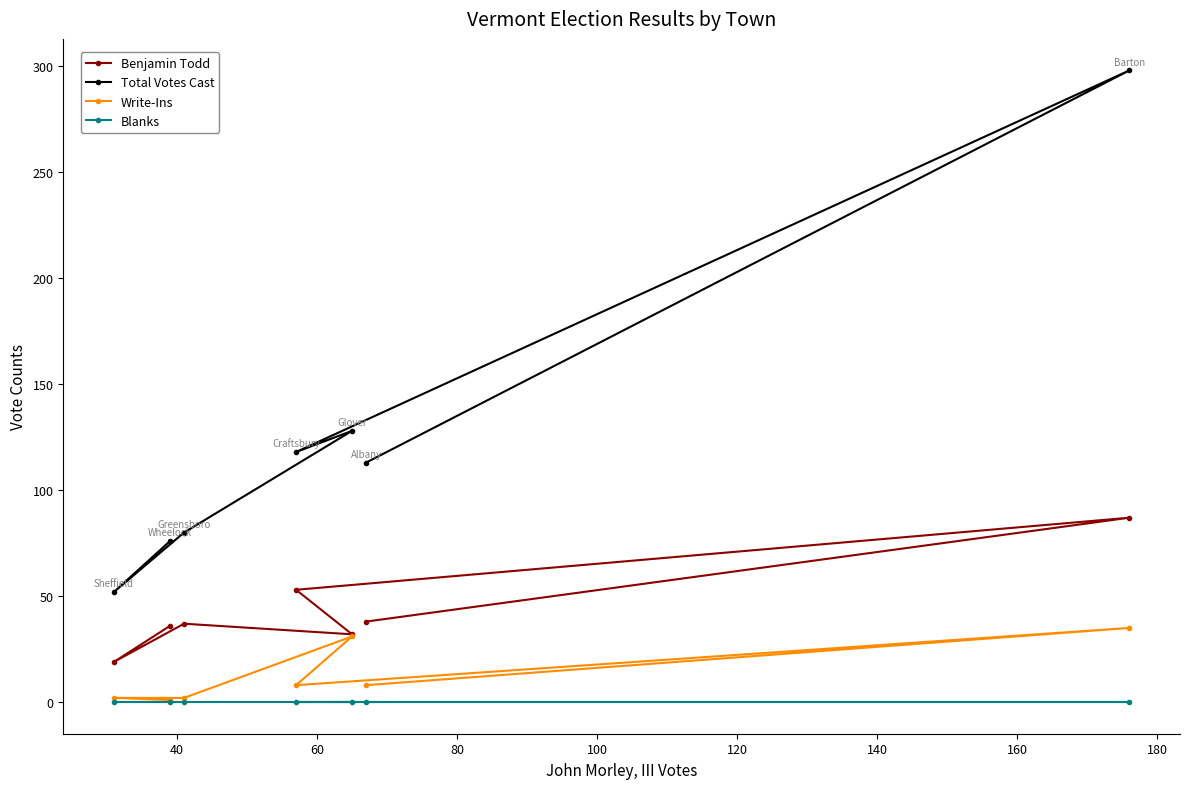

What is the value of the Write-Ins point at the 7th from the left?

35